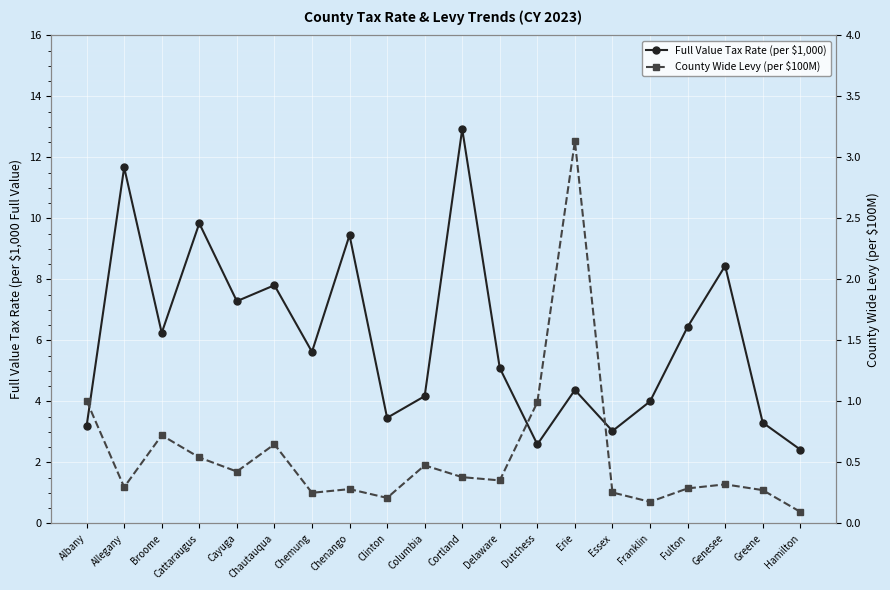

What position from the left is Cattaraugus?

4